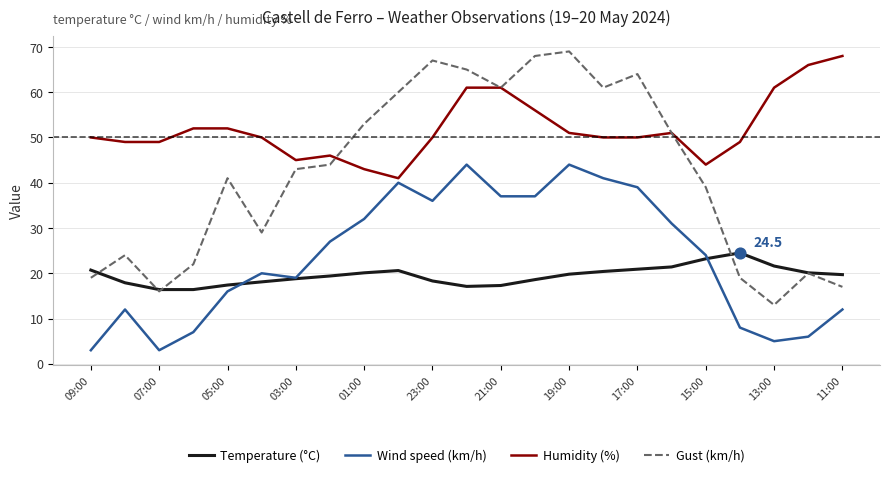

Which series has the largest total across all categories?

Humidity (%)